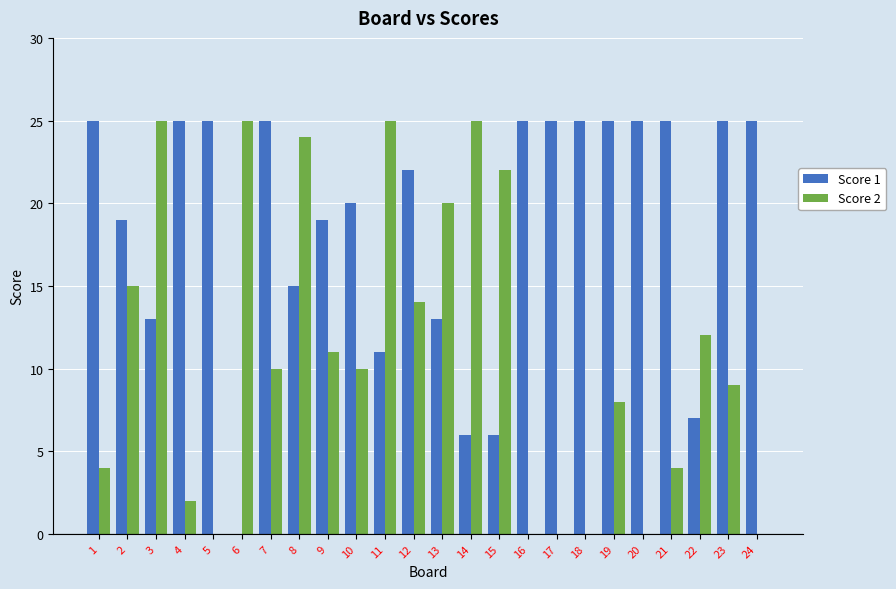

True or false: Score 2 has a value of 15 at 7.

False